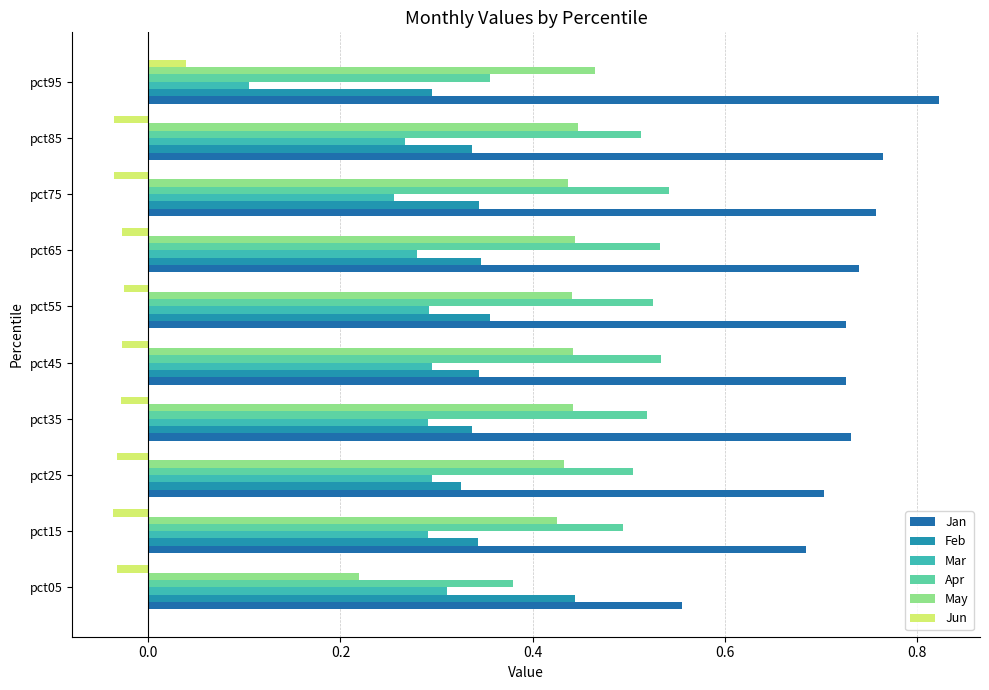

How many values in the Jun series are below 0?

9